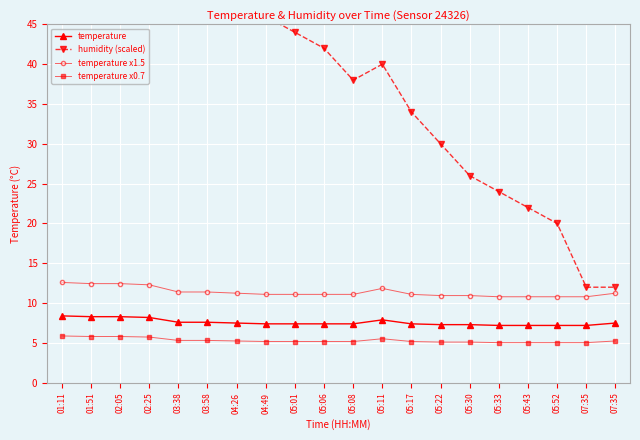

At which label is temperature x0.7 closest to 5?

05:33